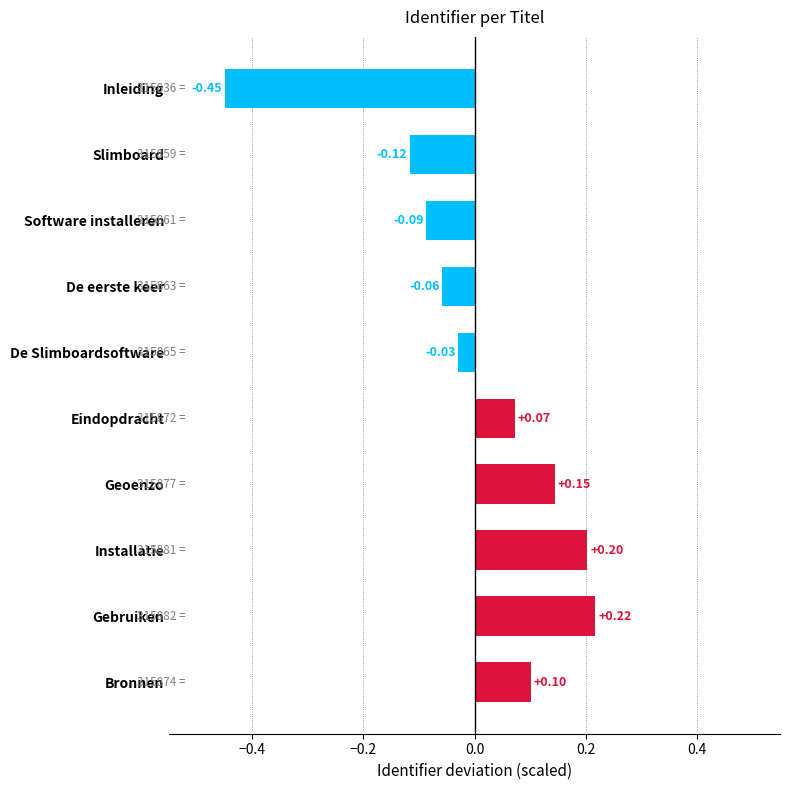

Are the bars grouped side by side (vs. stacked)?

No